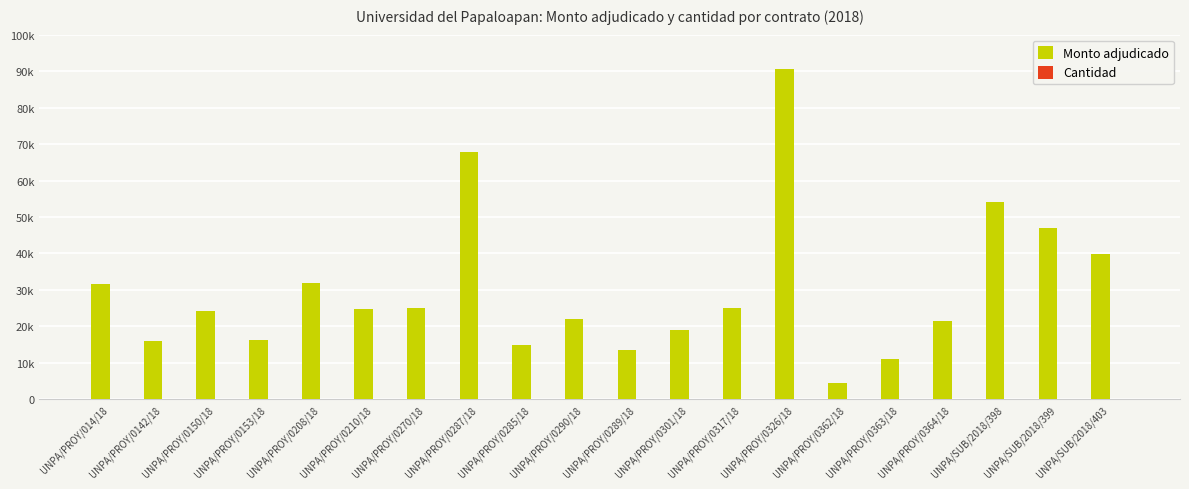

At UNPA/PROY/0287/18, list the series in order from largest to smallest.

Monto adjudicado, Cantidad